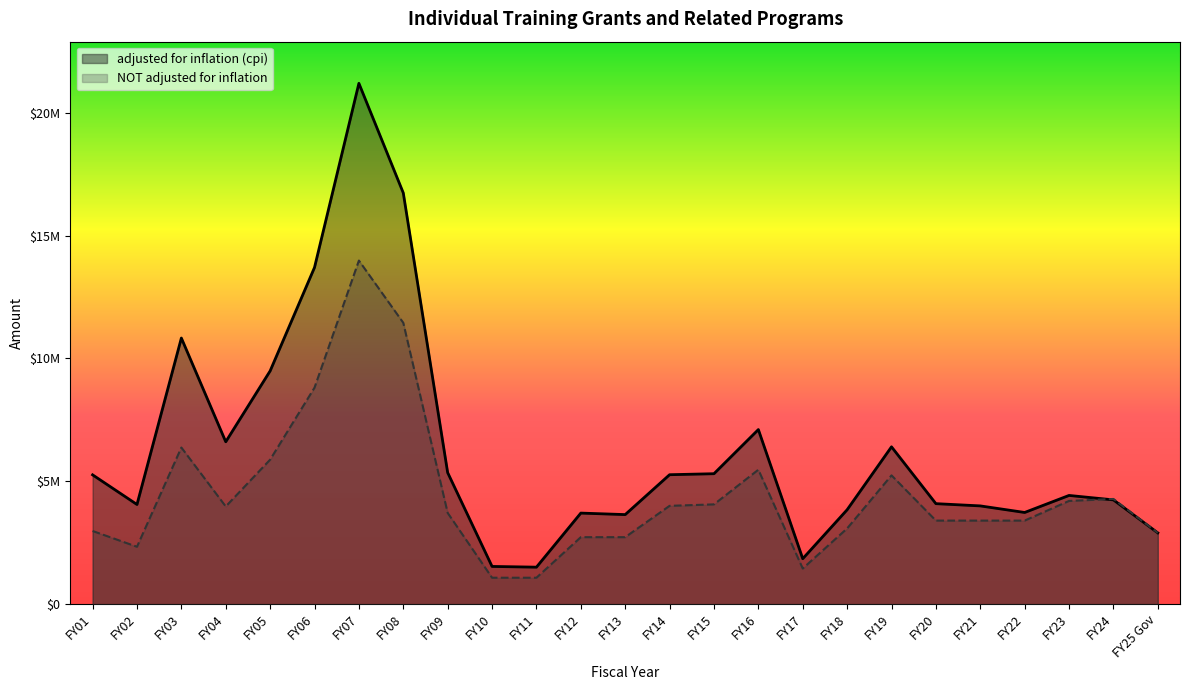

Reading left to right, transcribe all the data shown in this chart.

adjusted for inflation (cpi): 2900000	4242495	4423397	3730342	3997570	4089074	6401586	3840772	1848689	7103764	5307298	5266640	3643724	3705136	1504586	1534433	5351303	16732573	21192415	13700043	9489415	6606680	10827851	4054749	5261341
NOT adjusted for inflation: 2900000	4280000	4200000	3400000	3400000	3400000	5240000	3080000	1450000	5470000	4059722	4000000	2725000	2725000	1075000	1075000	3712500	11448000	13980665	8809000	5879500	3974000	6372521	2334906	2977000